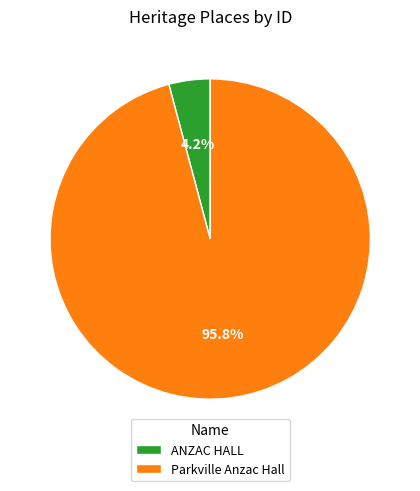

To the nearest percent, what percentage of the pie is Parkville Anzac Hall?

96%